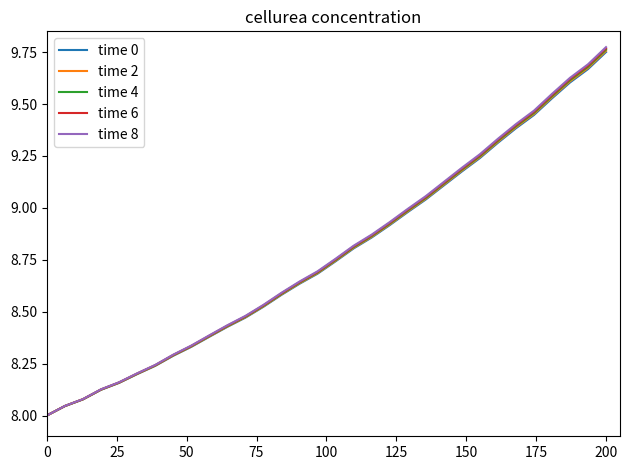

Which series has the widest spread of values?

time 8